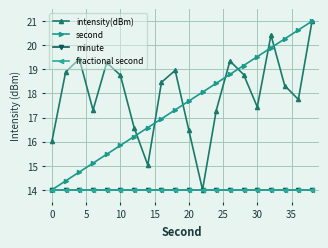

What is the maximum value for intensity(dBm)?

21.0